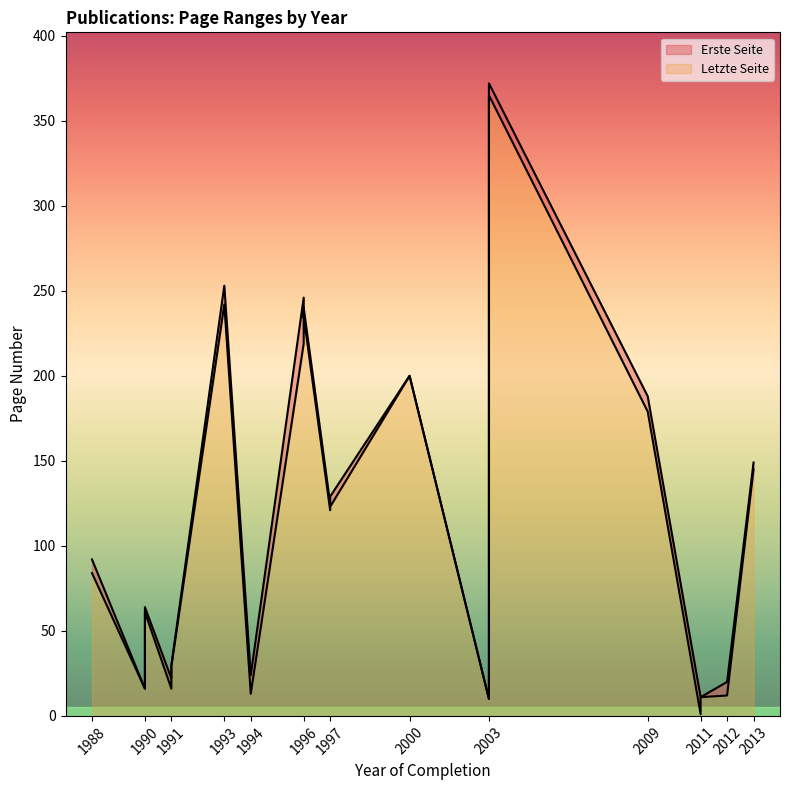

How many series are shown in this chart?

2